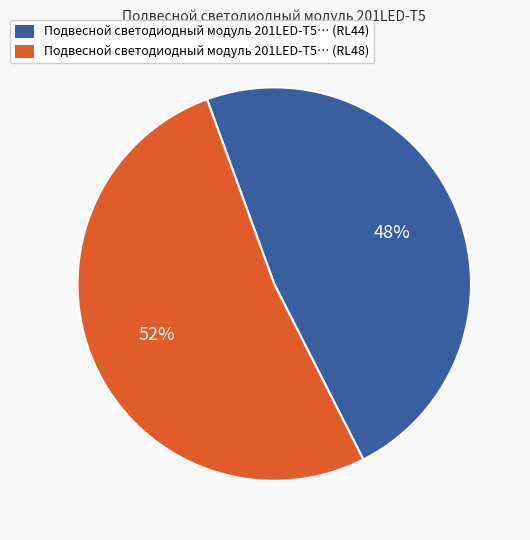

To the nearest percent, what is the difference between the largest and smallest slice percentages?

4%